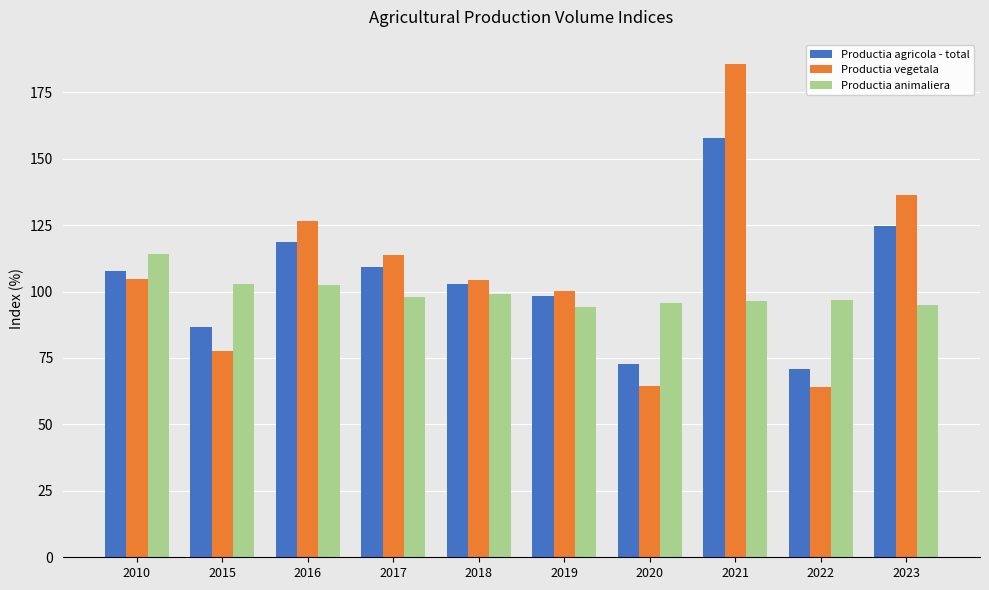

What is the difference between the second highest and second lowest values in the Productia animaliera series?

8.2